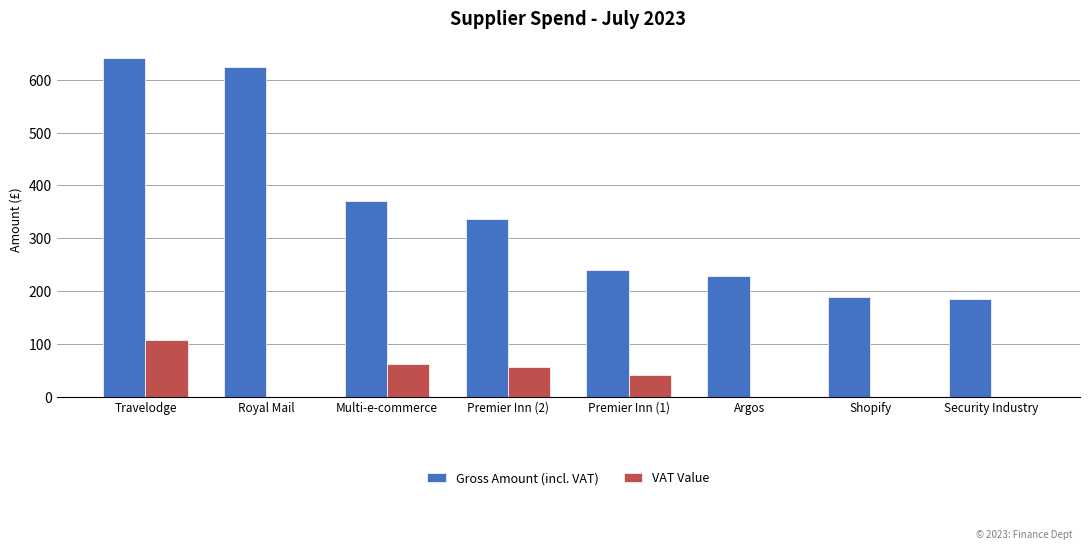

Which series changed the most between Premier Inn (2) and Premier Inn (1)?

Gross Amount (incl. VAT)